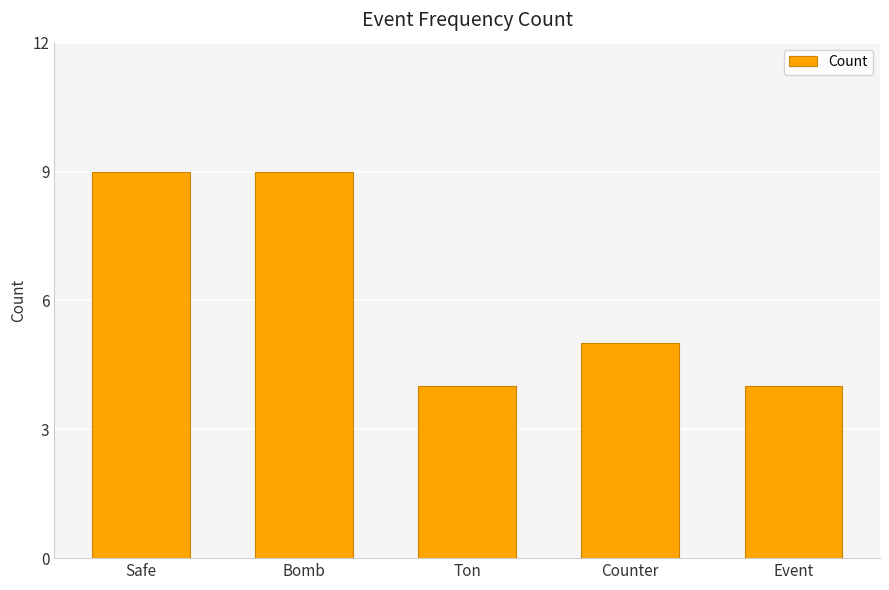

Does the chart contain stacked bars?

No